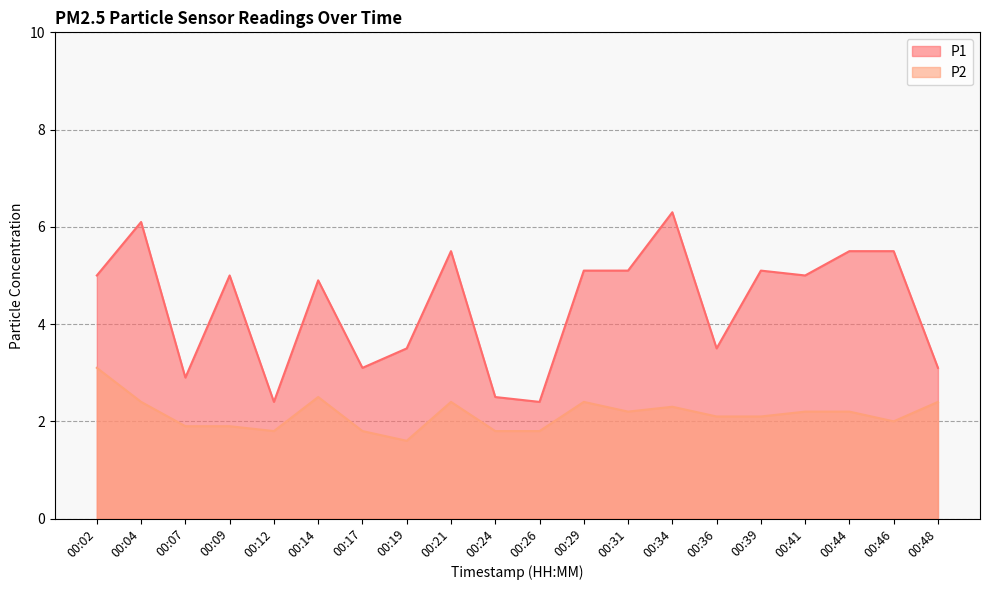

Is it true that P1 equals 2.3 at 00:34?

False